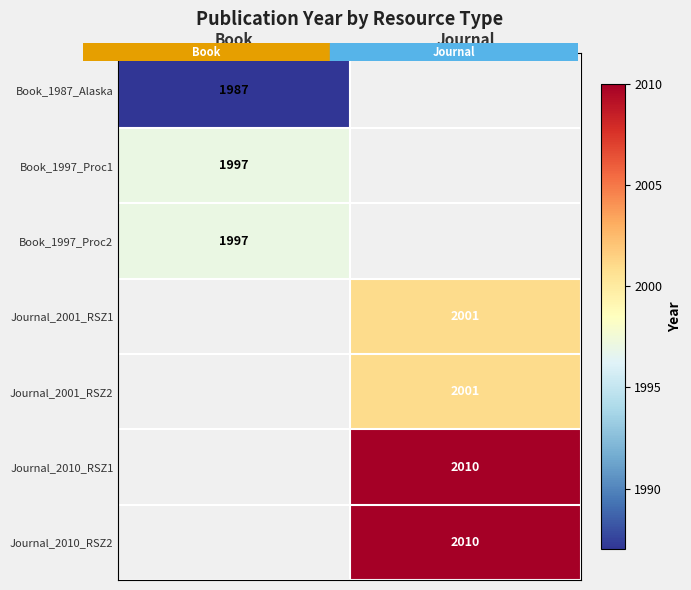

What is the maximum value shown in the chart?

2010.0